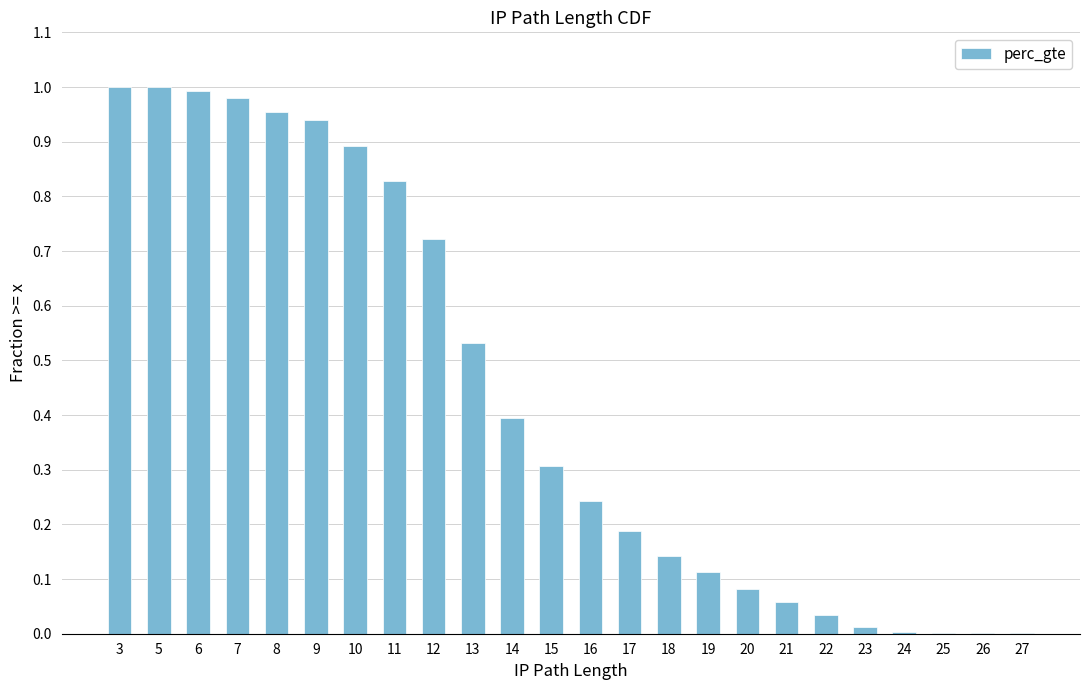

What is the change in value from 8 to 20?

-0.9